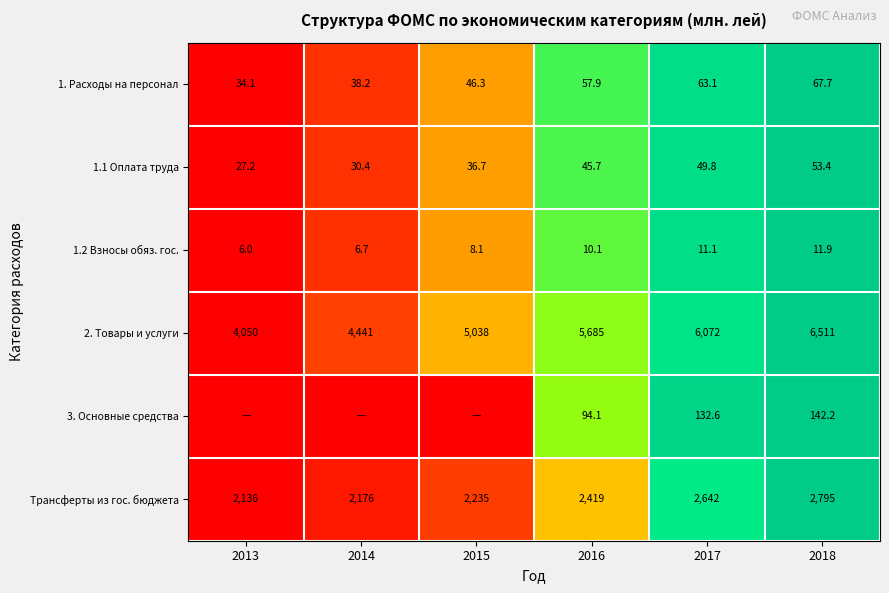

True or false: 1.1 Оплата труда has a value of -0.5 at 2013.

False